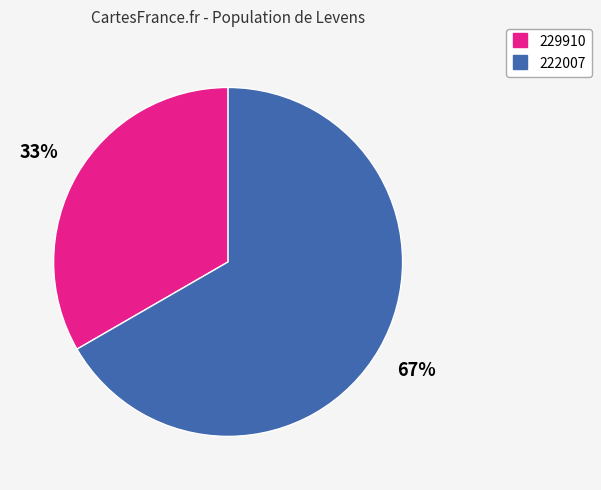

What is the ratio of the value at 229910 to the value at 222007?

0.5